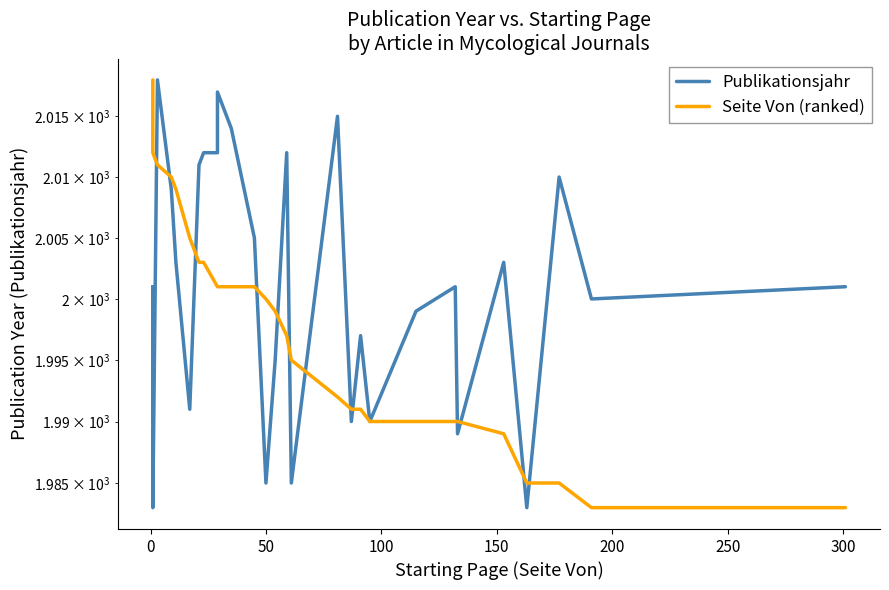

How many data points does each series have?

33